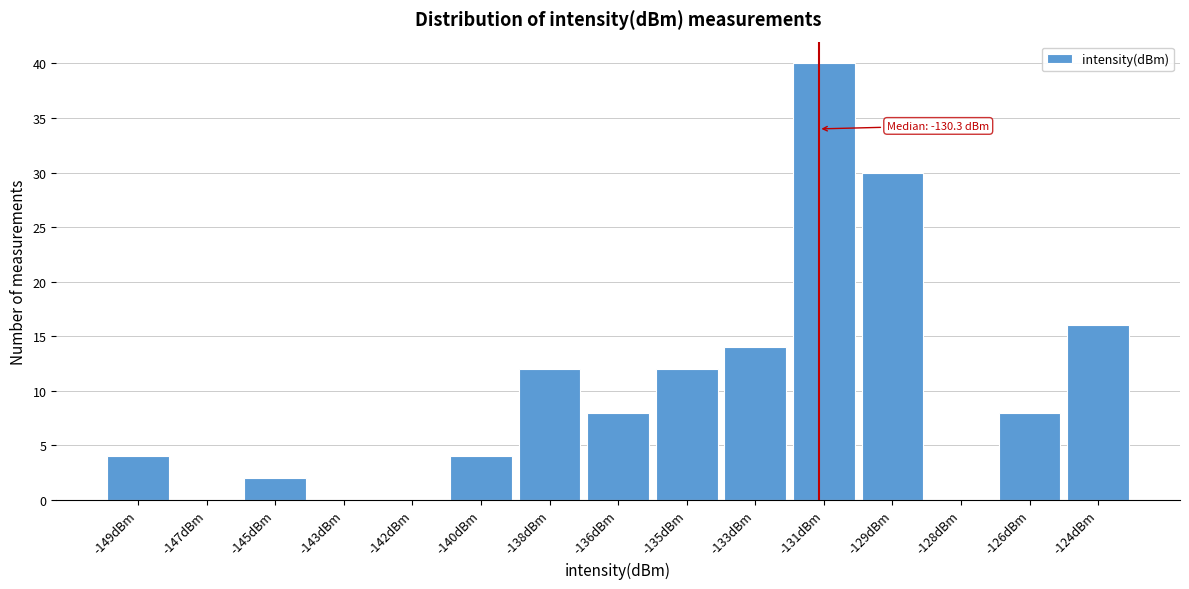

Reading left to right, extract all data points from this chart.

-149dBm=4	-147dBm=0	-145dBm=2	-143dBm=0	-142dBm=0	-140dBm=4	-138dBm=12	-136dBm=8	-135dBm=12	-133dBm=14	-131dBm=40	-129dBm=30	-128dBm=0	-126dBm=8	-124dBm=16